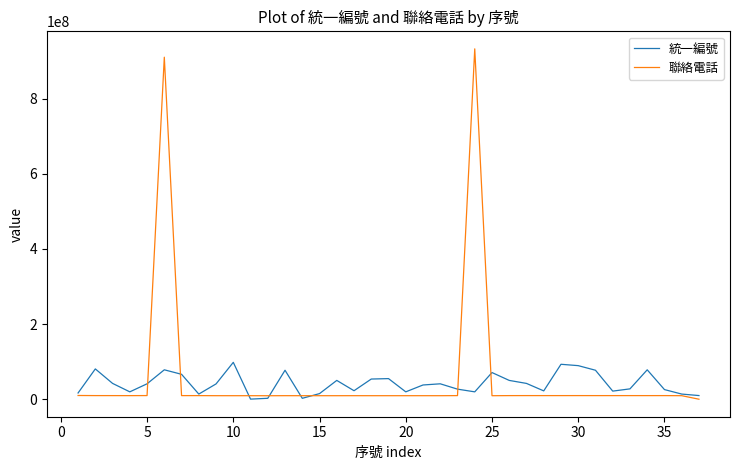

Which series has the largest total across all categories?

聯絡電話